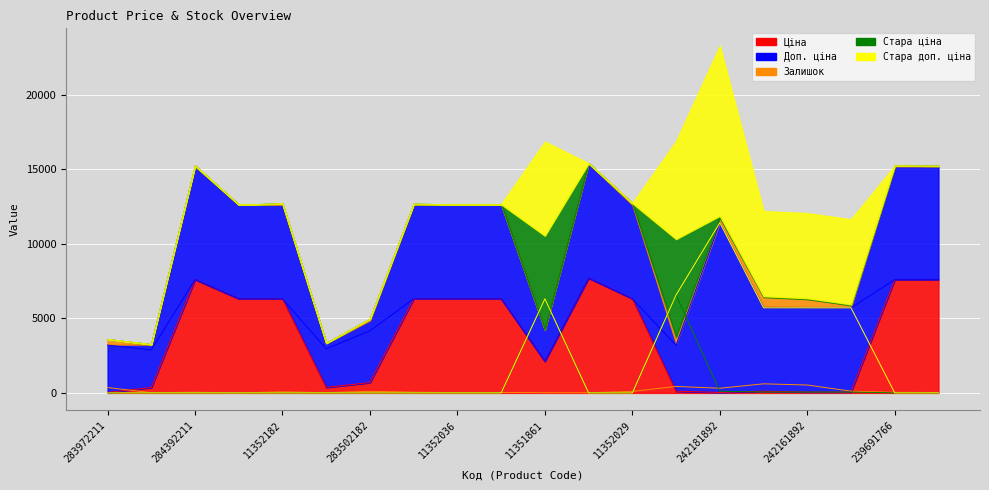

How many intersections are there between Стара ціна and Залишок?

4